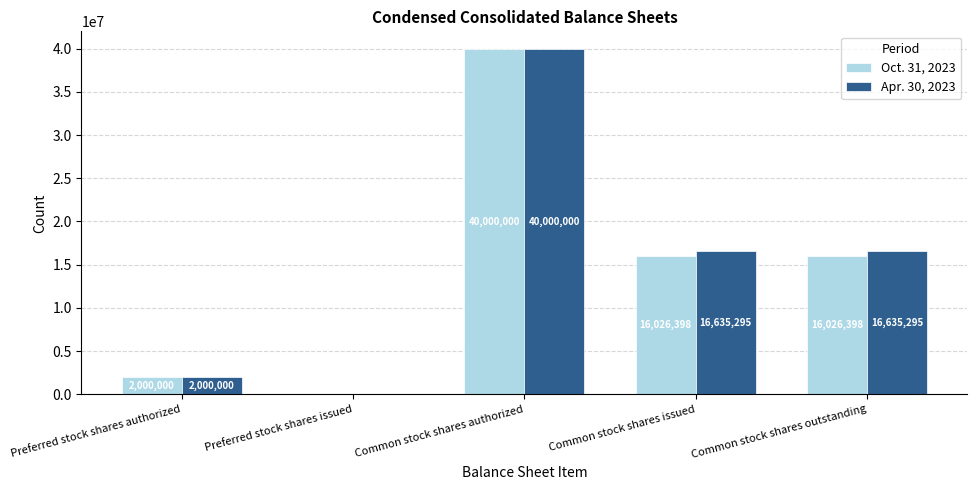

What is the approximate value of Oct. 31, 2023 at Preferred stock shares authorized, to the nearest 100?

2000000